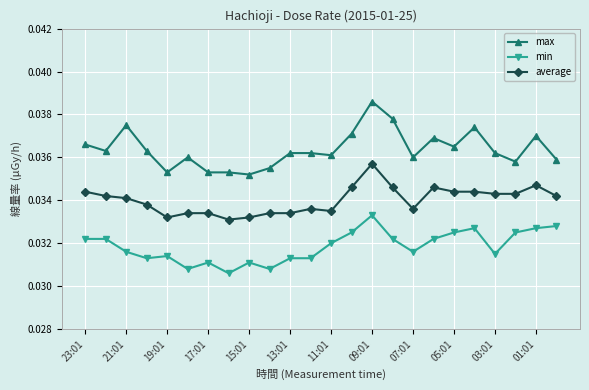

True or false: min has more than 1 points higher than both neighbors.

True